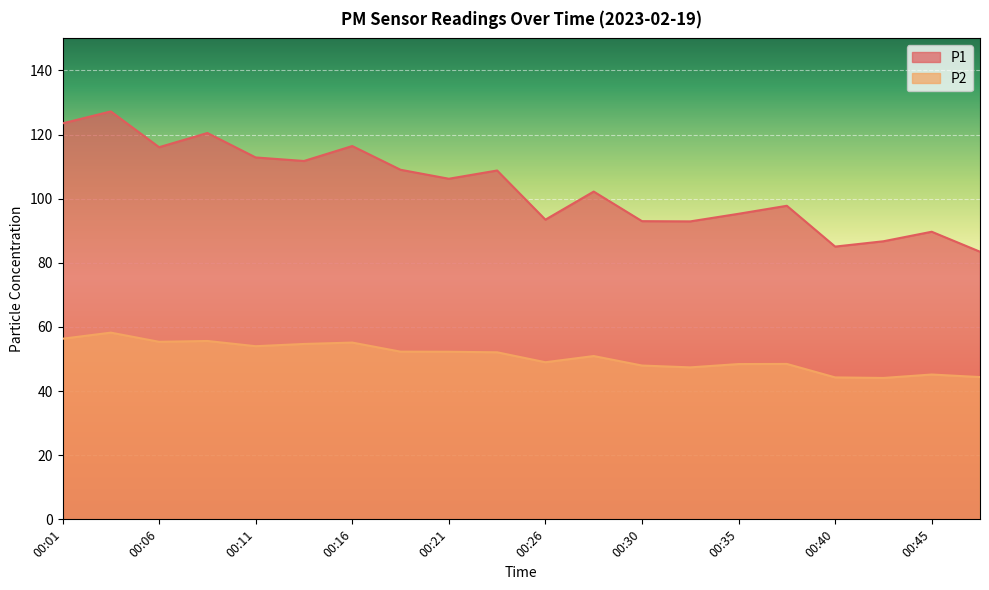

Is it true that P2 equals 26.0 at 00:28?

False